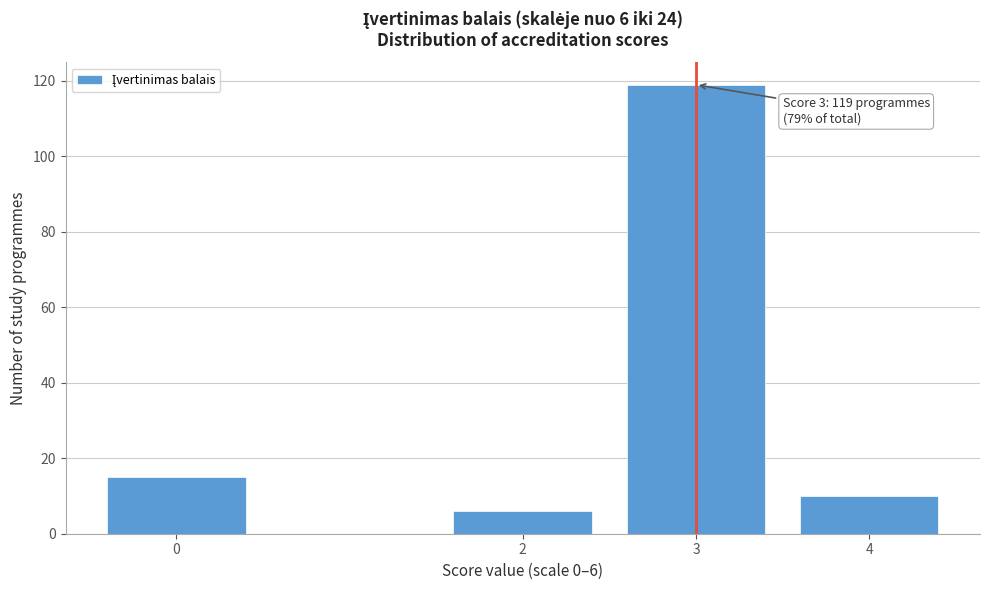

Reading left to right, extract all data points from this chart.

0=15	2=6	3=119	4=10